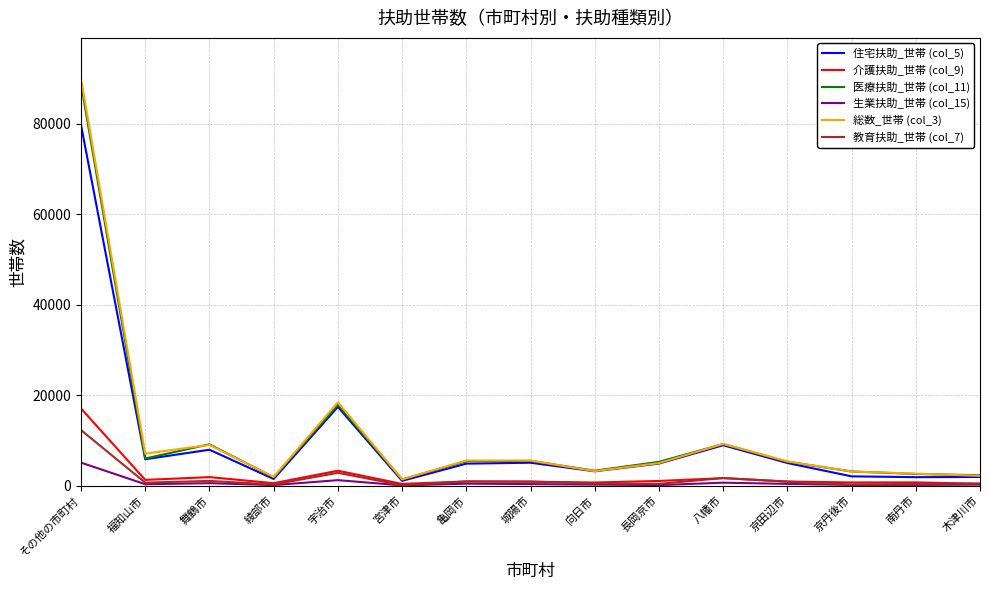

Where is the first local minimum for 医療扶助_世帯 (col_11)?

福知山市